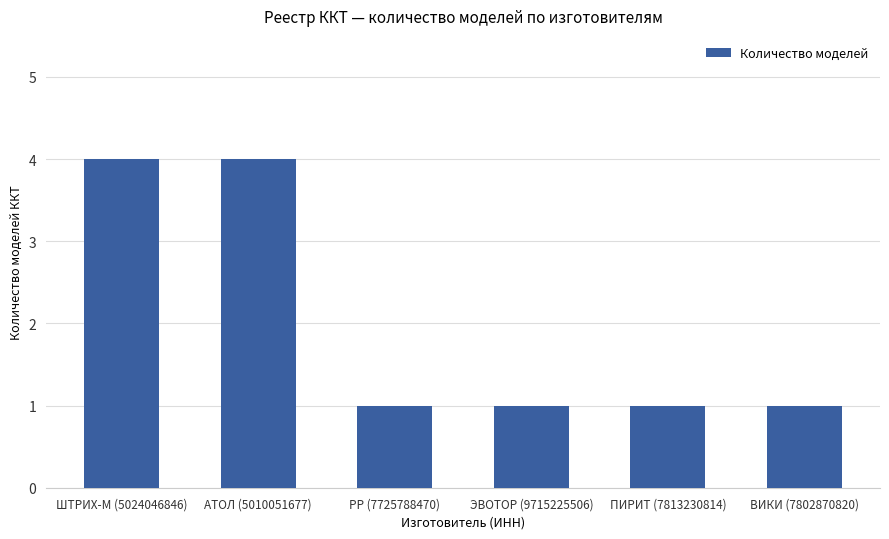

True or false: the data shows 0 at ПИРИТ (7813230814).

False